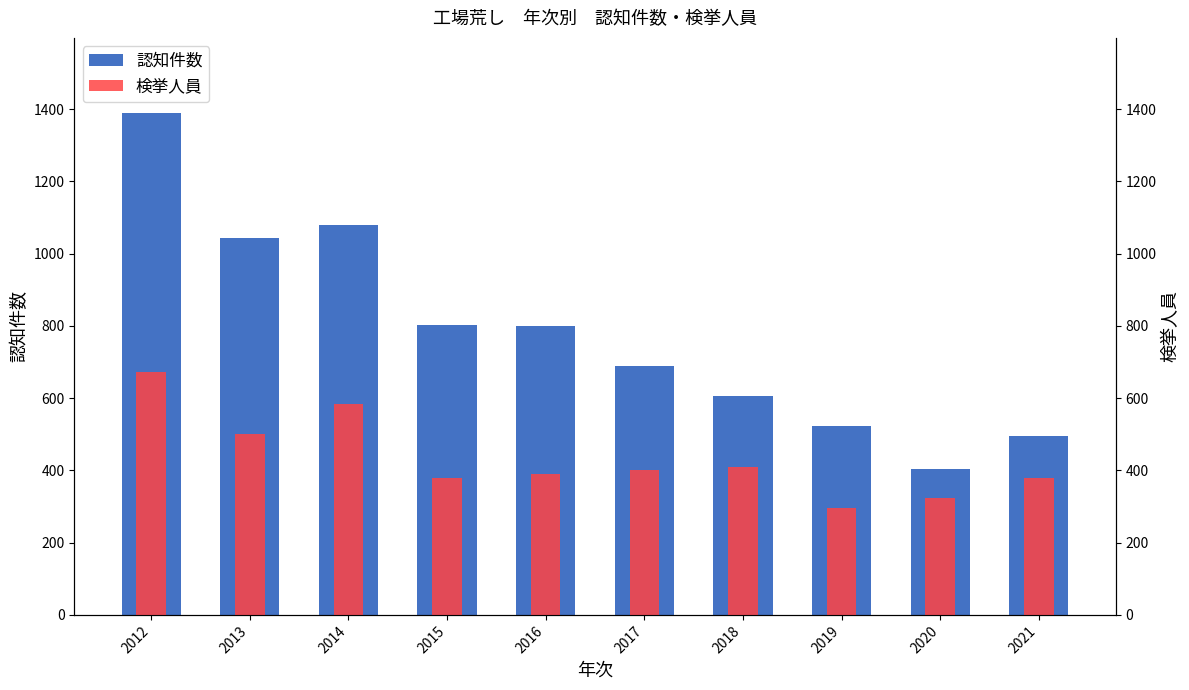

Rank the series by their average value, from lowest to highest.

検挙人員, 認知件数